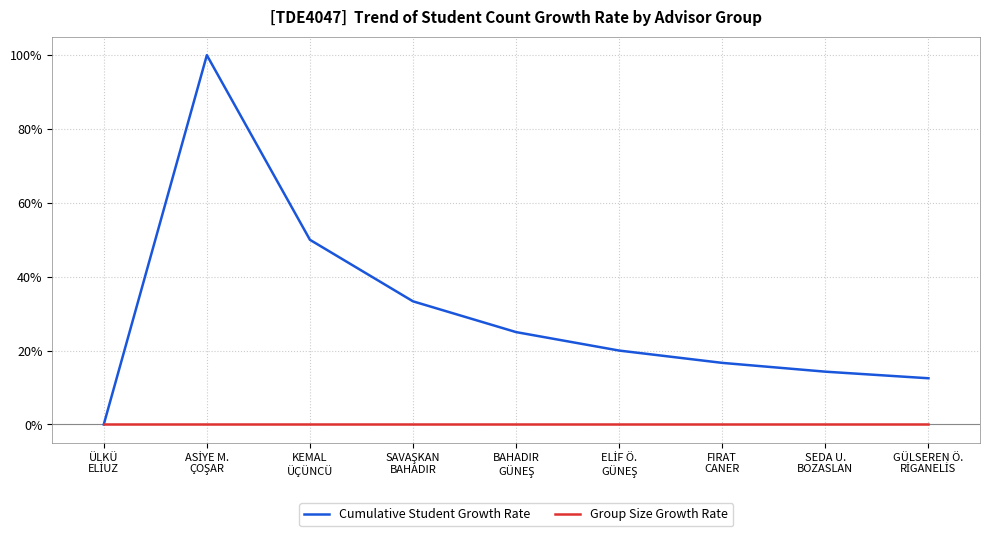

Rank the series by their average value, from lowest to highest.

Group Size Growth Rate, Cumulative Student Growth Rate